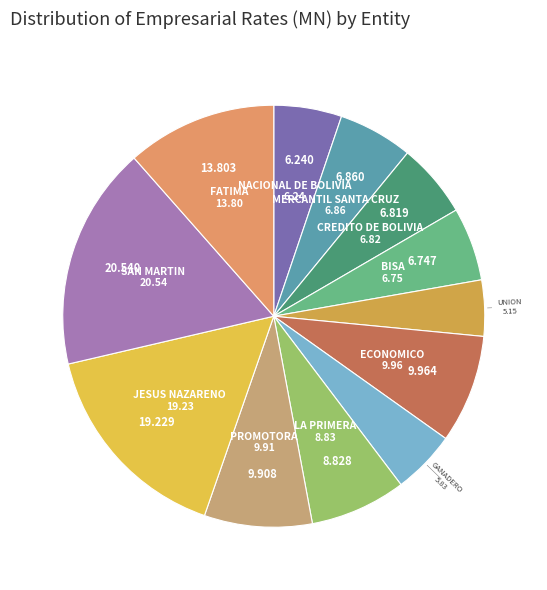

Which has a higher value, SAN MARTIN or JESUS NAZARENO?

SAN MARTIN